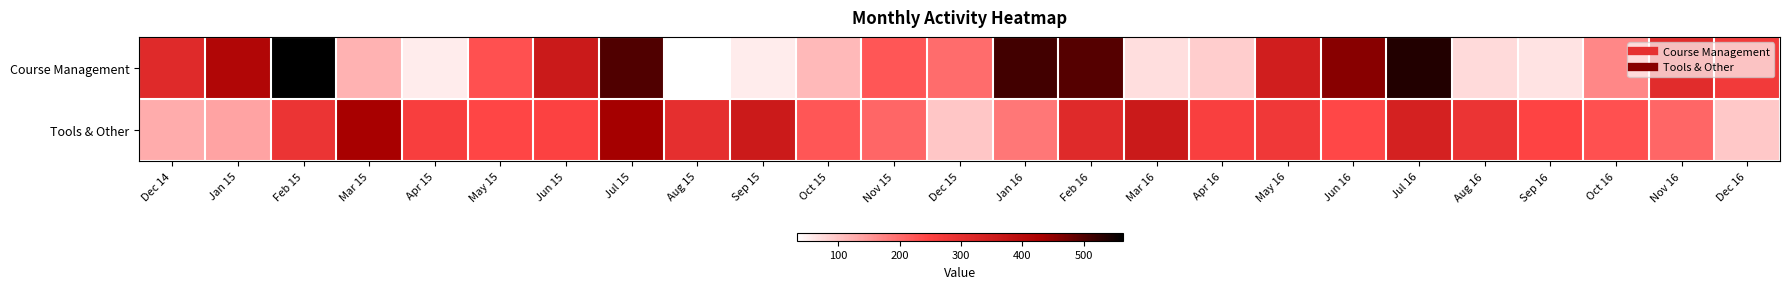

Rank the series at Oct 15 from highest to lowest value.

Tools & Other, Course Management